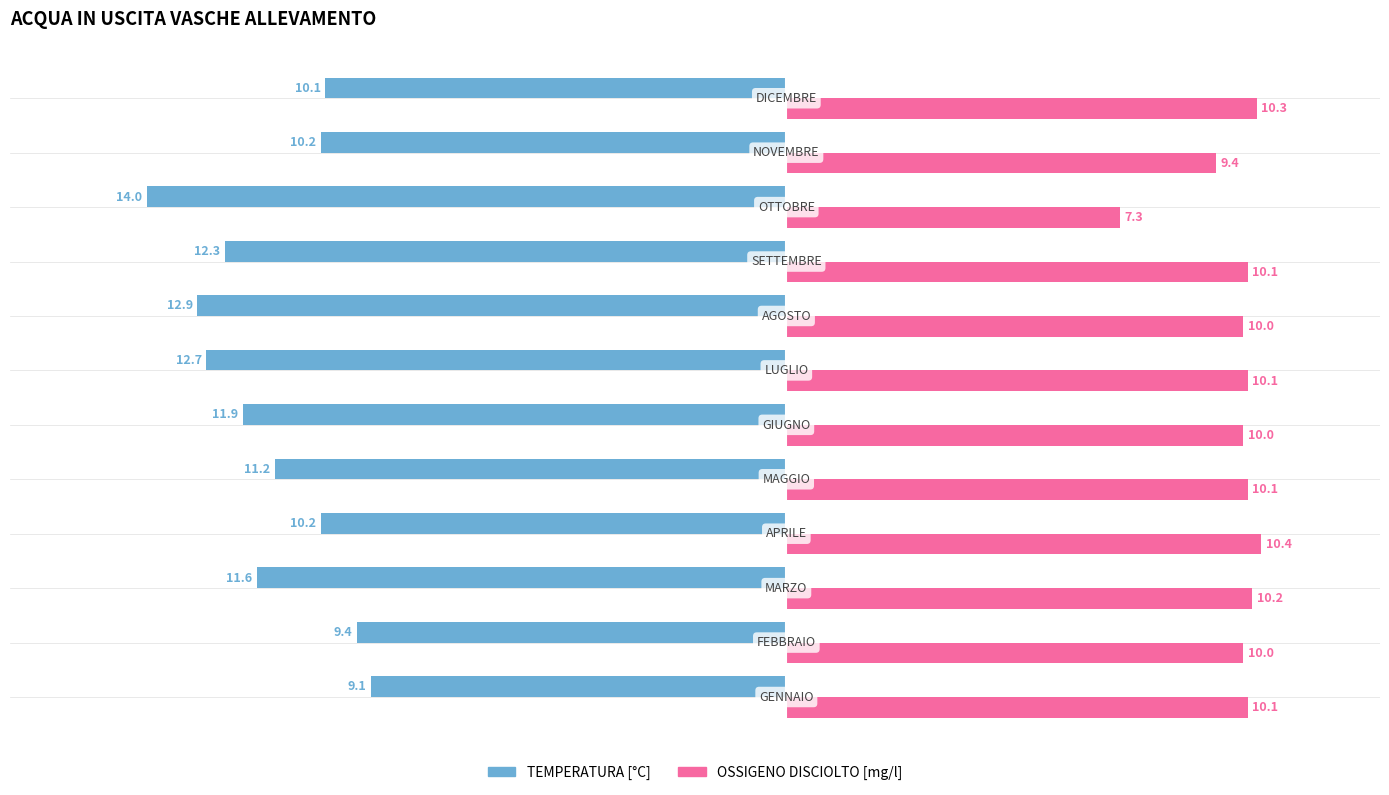

List the series in order of their peak value, lowest first.

TEMPERATURA [°C], OSSIGENO DISCIOLTO [mg/l]